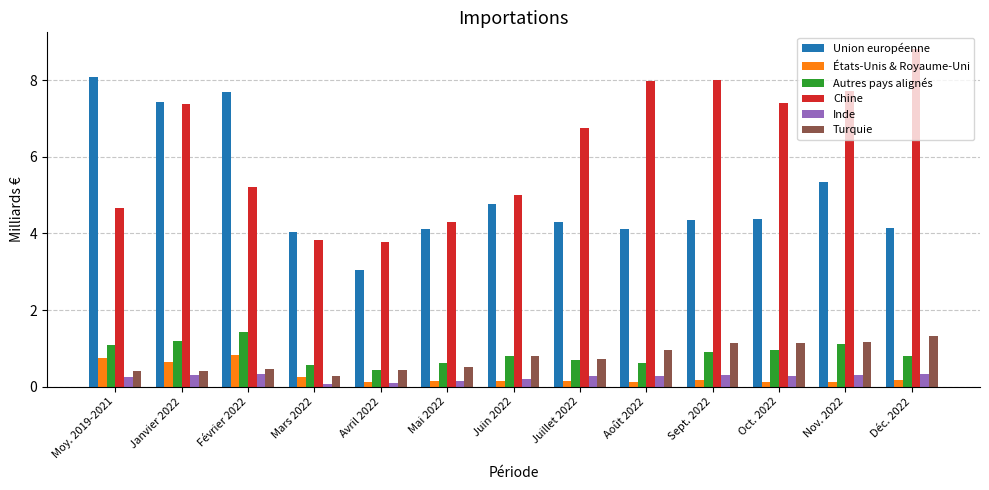

What is the label of the 7th bar from the left?

Juin 2022